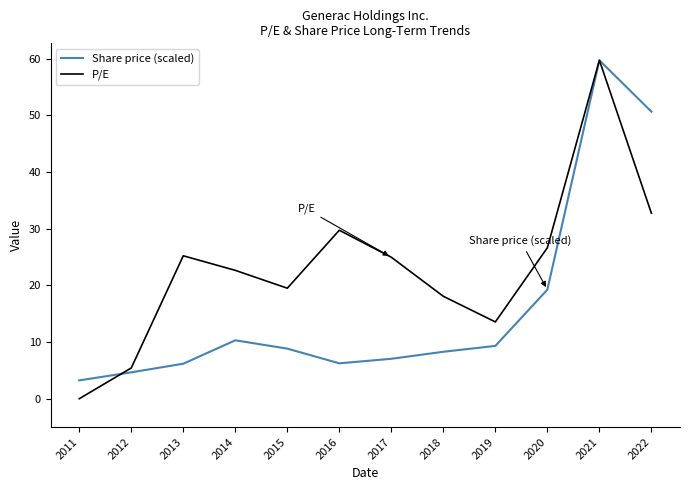

At which category does Share price (scaled) reach its first local valley?

2016